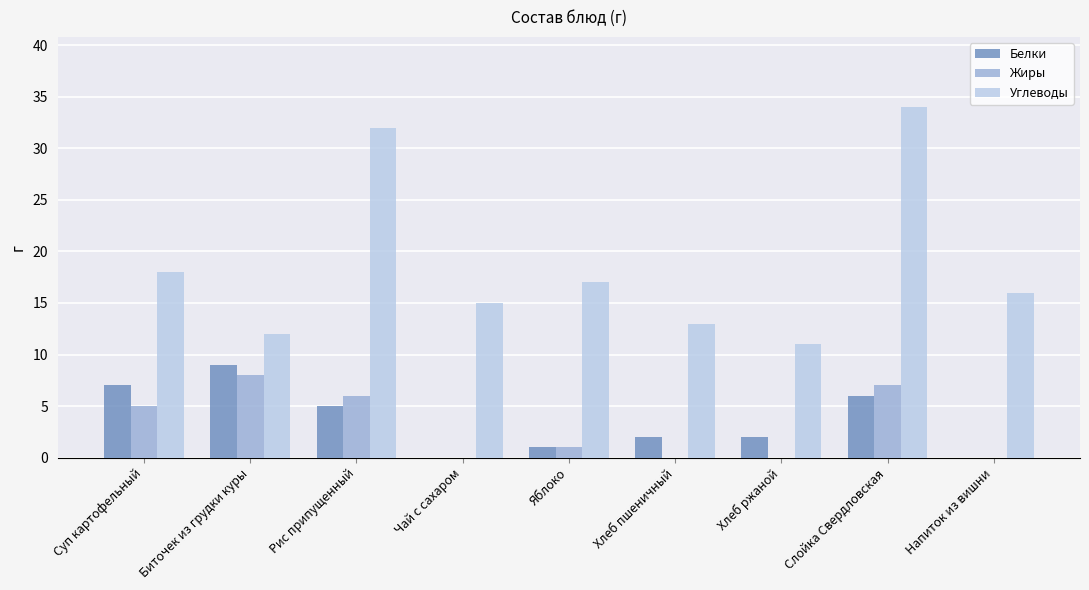

At which category is the sum across all series the highest?

Слойка Свердловская